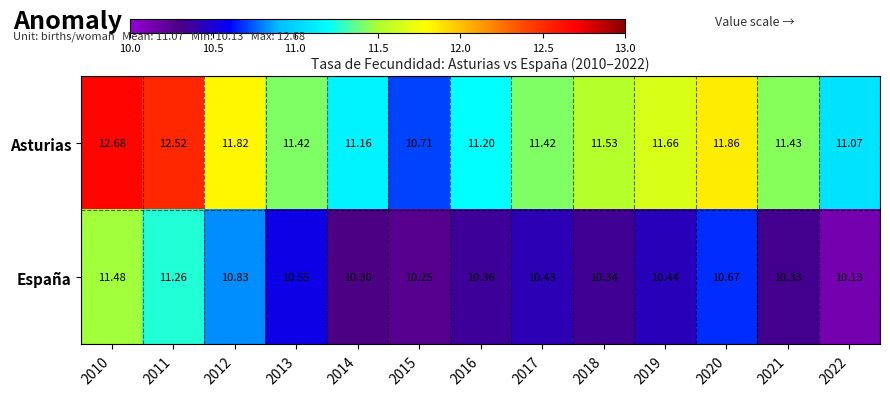

Rank the series by their average value, from lowest to highest.

España, Asturias